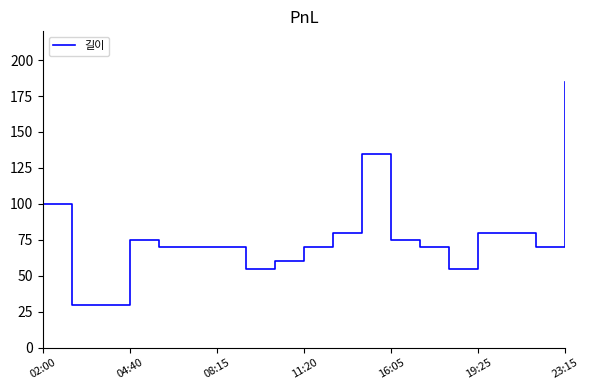

Reading left to right, transcribe all the data shown in this chart.

100	30	30	75	70	70	70	55	60	70	80	135	75	70	55	80	80	70	185